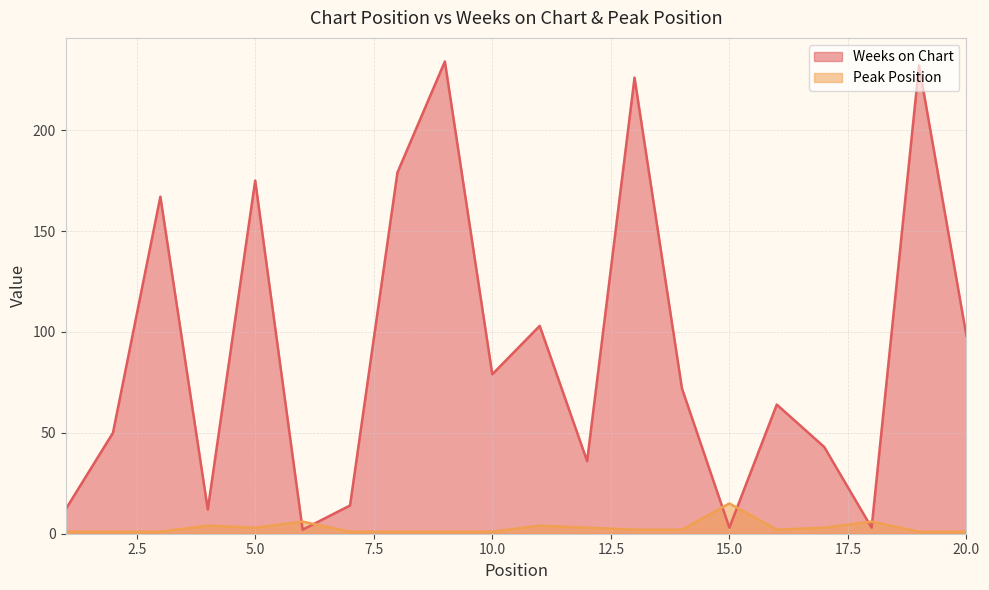

How many interior local peaks does the Weeks on Chart series have?

7